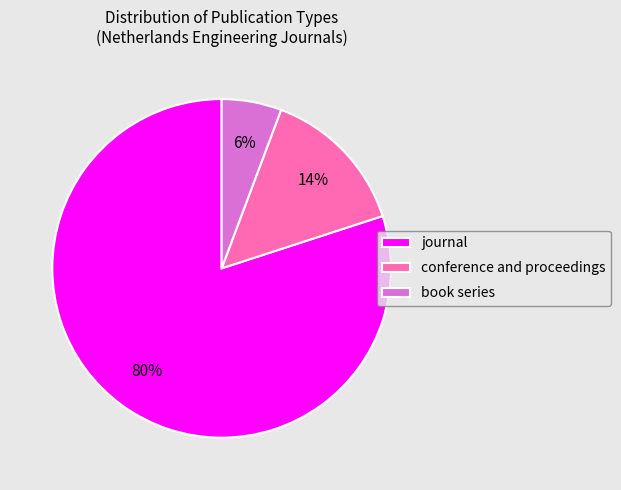

How many slices are in this pie chart?

3